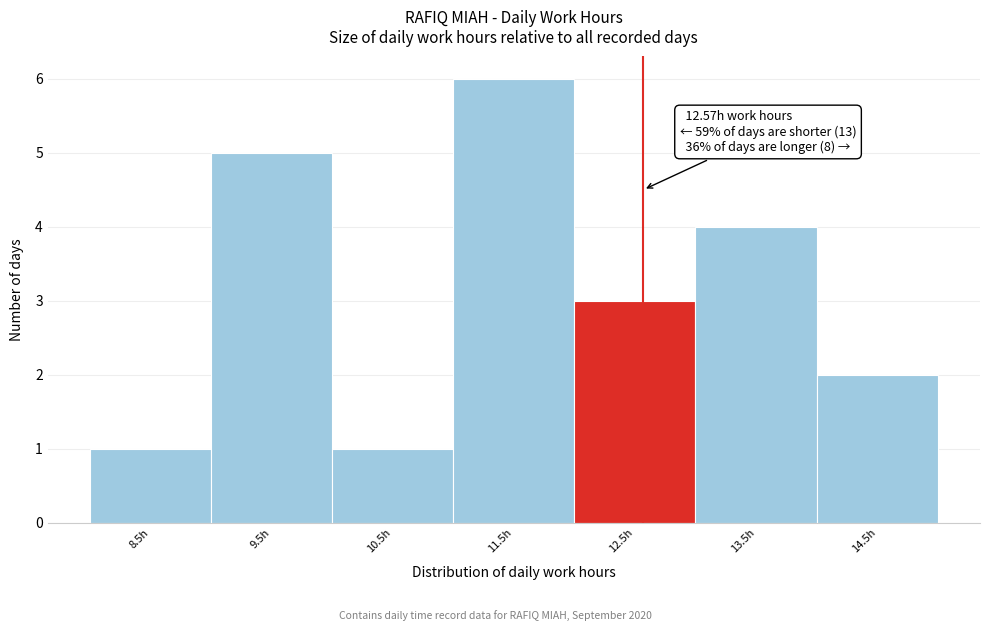

Reading left to right, extract all data points from this chart.

1	5	1	6	3	4	2